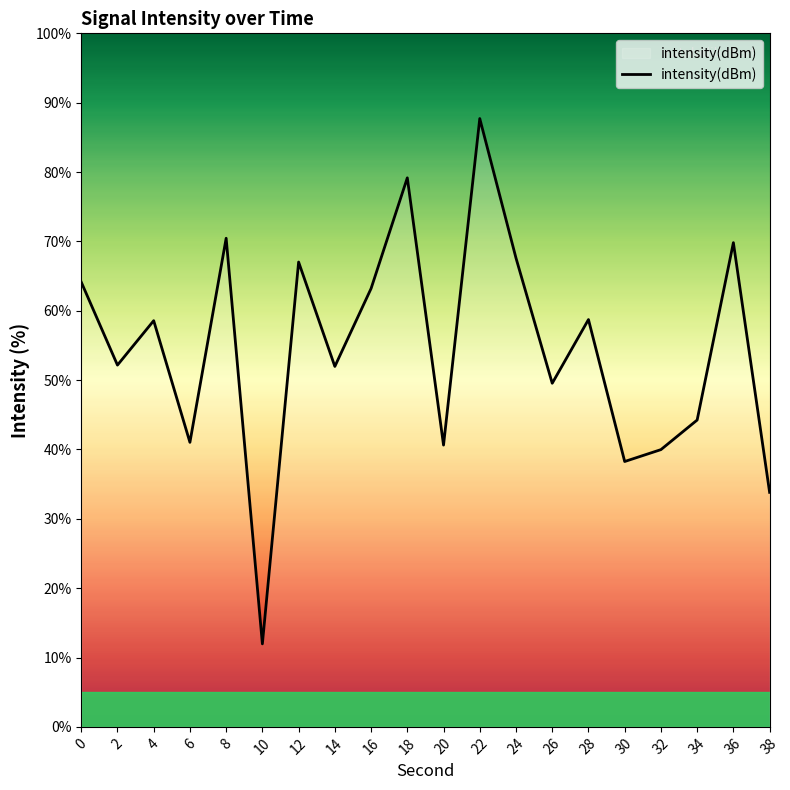

The value at 0 is 64.1. True or false?

True